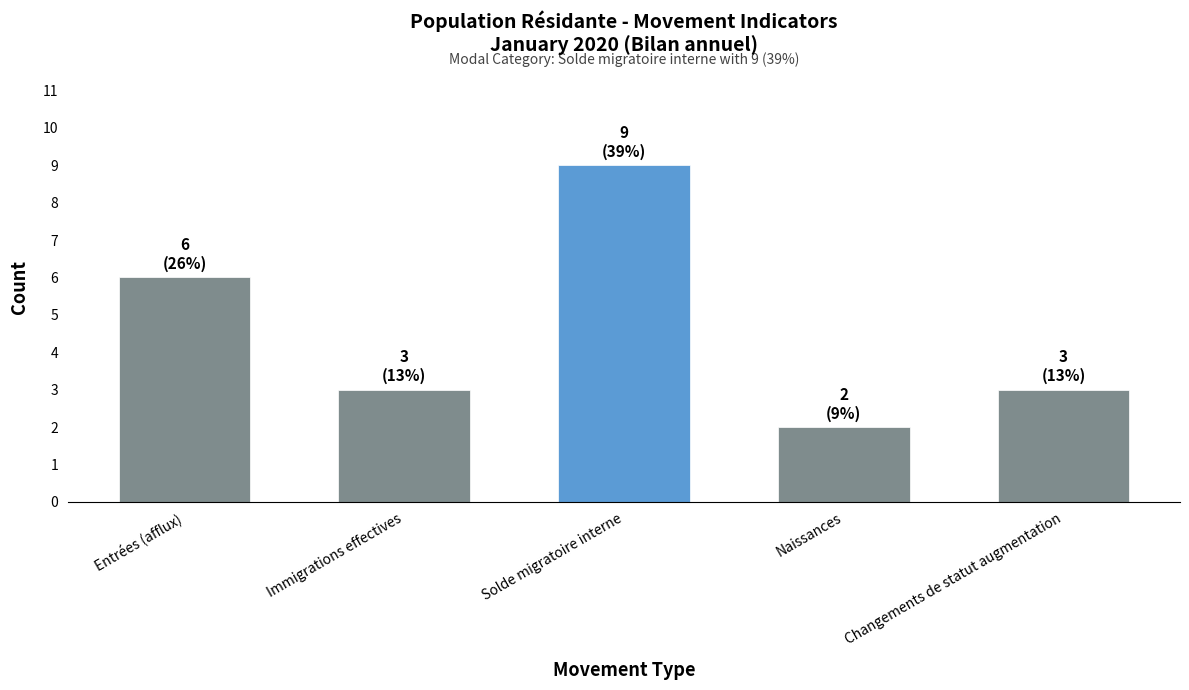

At which category does the chart reach its minimum across all series?

Naissances